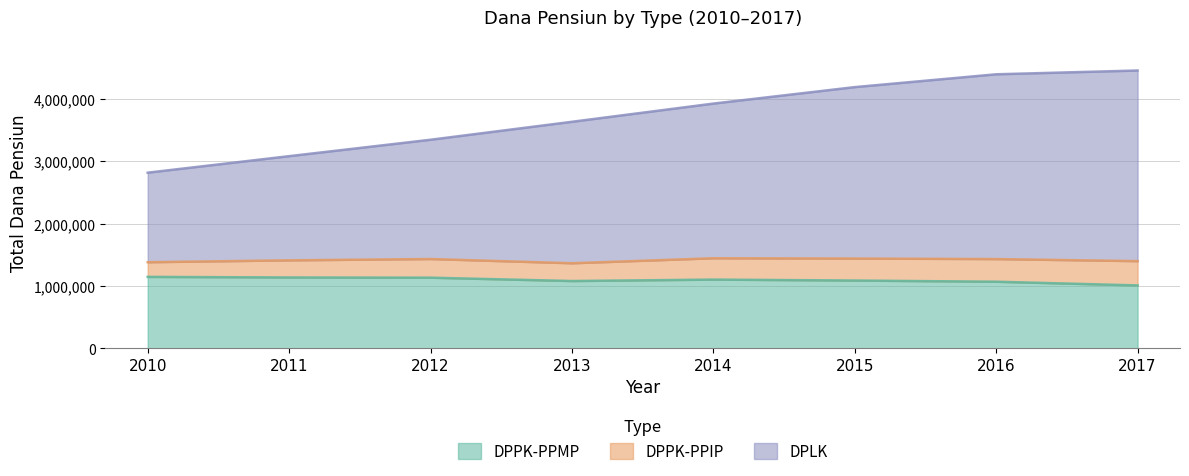

True or false: DPPK-PPMP and DPLK intersect in this chart.

False